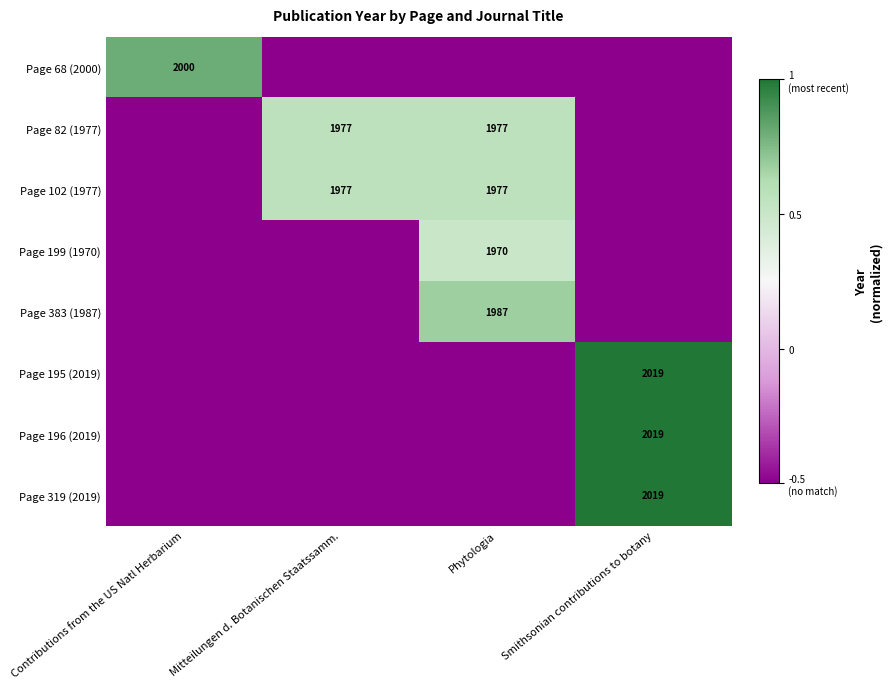

What is the difference between the highest and lowest values at Smithsonian contributions to botany?

1.5